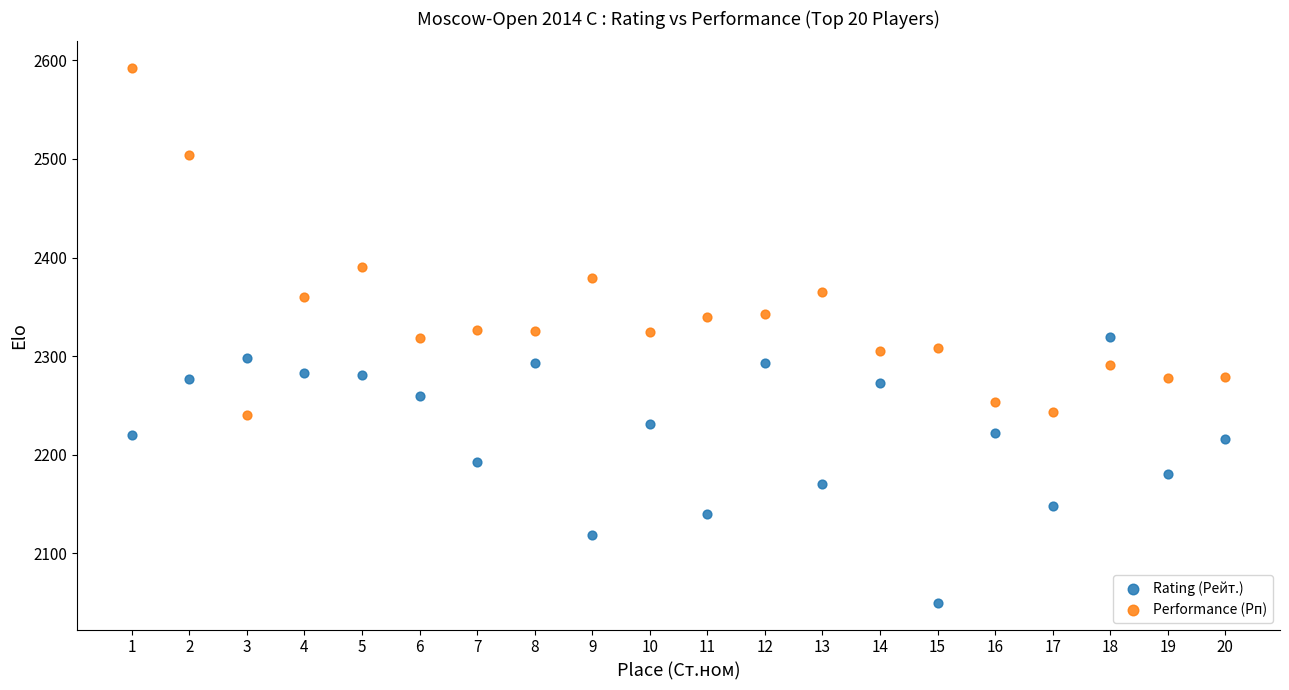

In the Performance (Рп) series, what Y value is closest to 2416?

2390